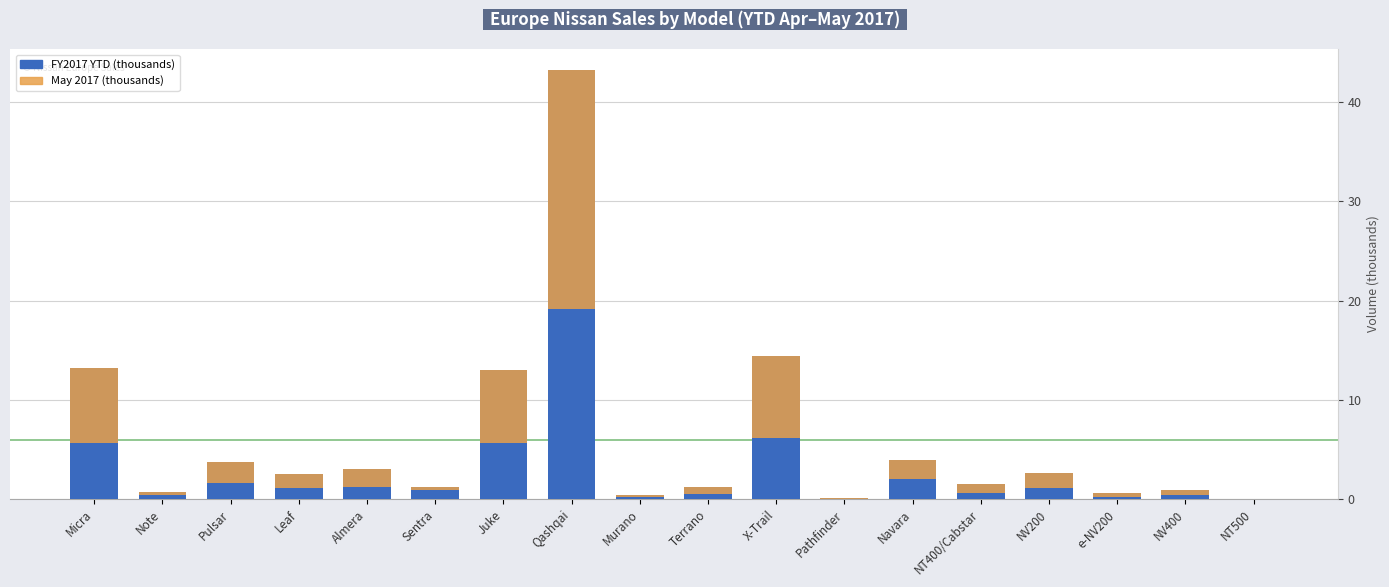

How many series are shown in this chart?

2